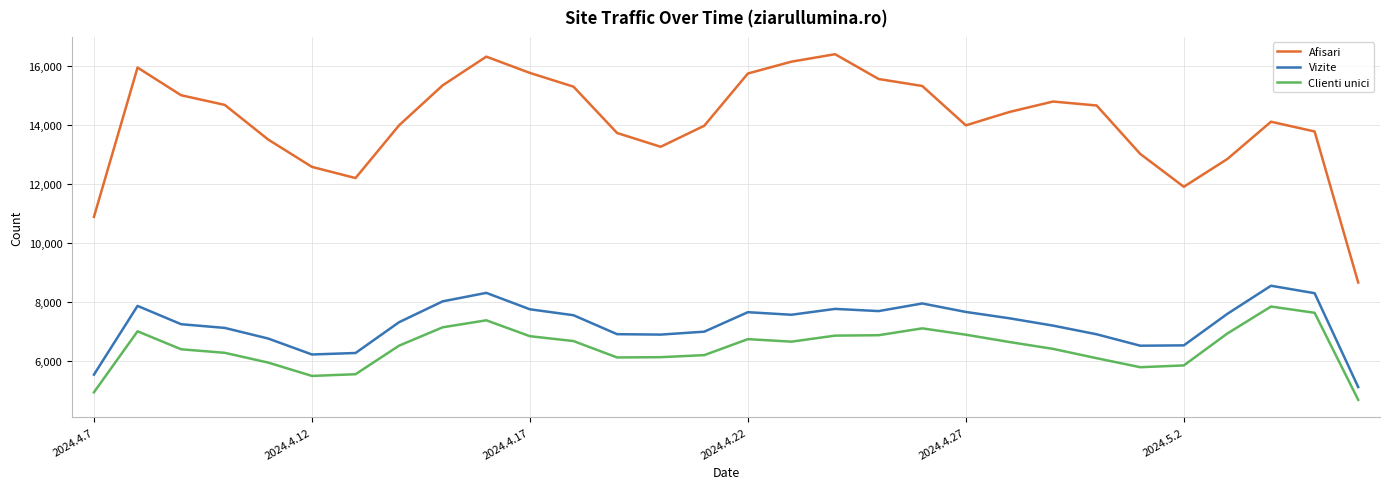

Which series has the widest spread of values?

Afisari